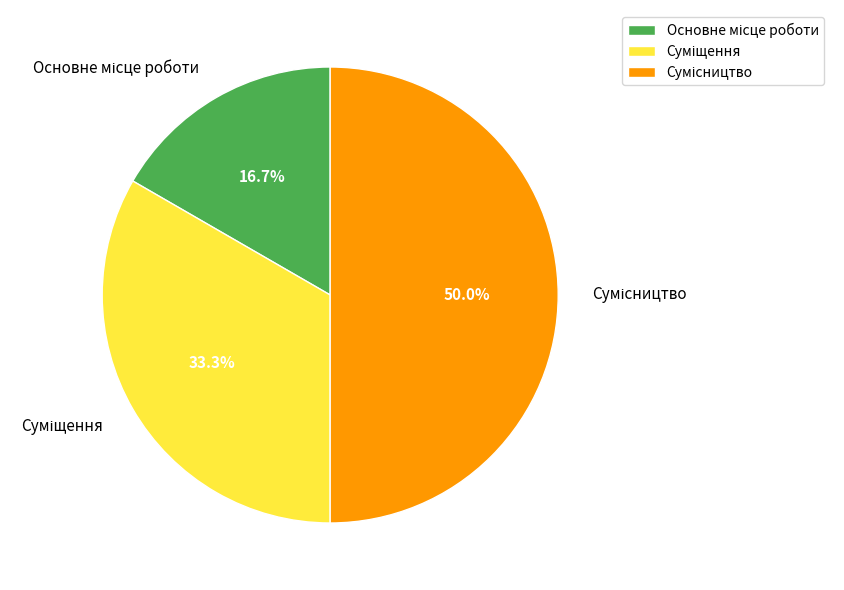

What is the change in value from Основне місце роботи to Сумісництво?

+2